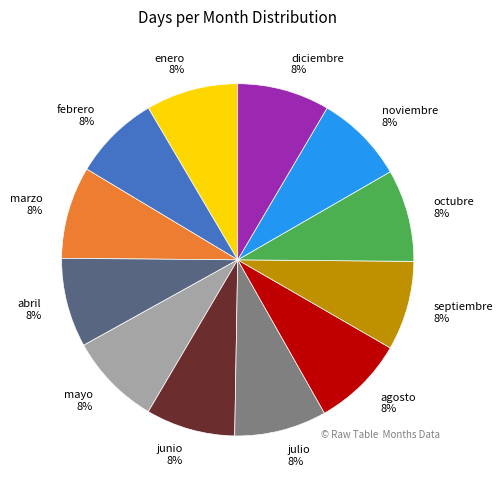

True or false: febrero accounts for 8% of the total.

True